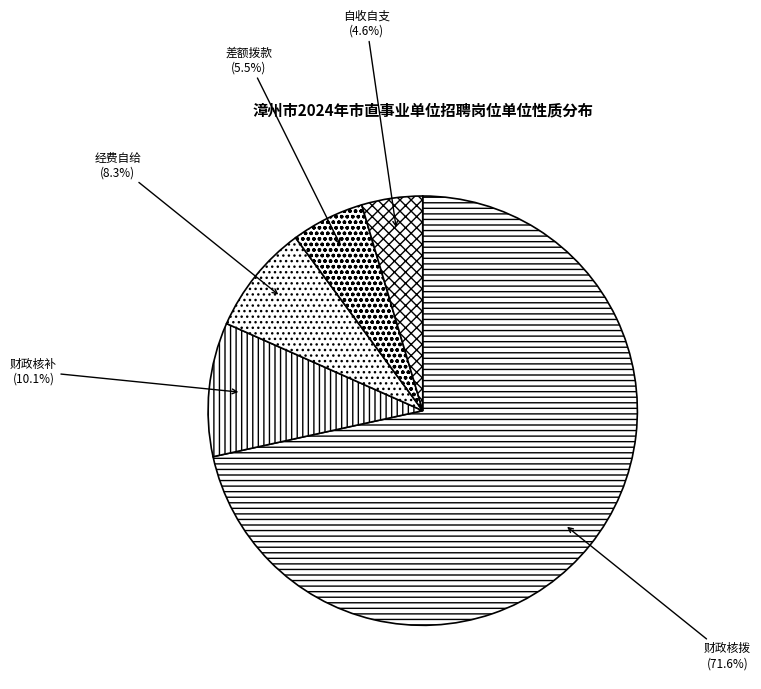

What percentage is the 财政核补 slice, to the nearest percent?

10%